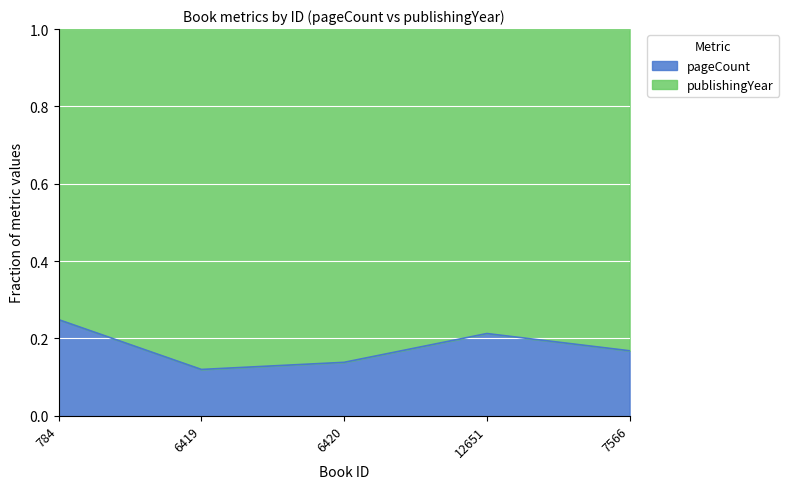

What is the sum of all values?

0.9